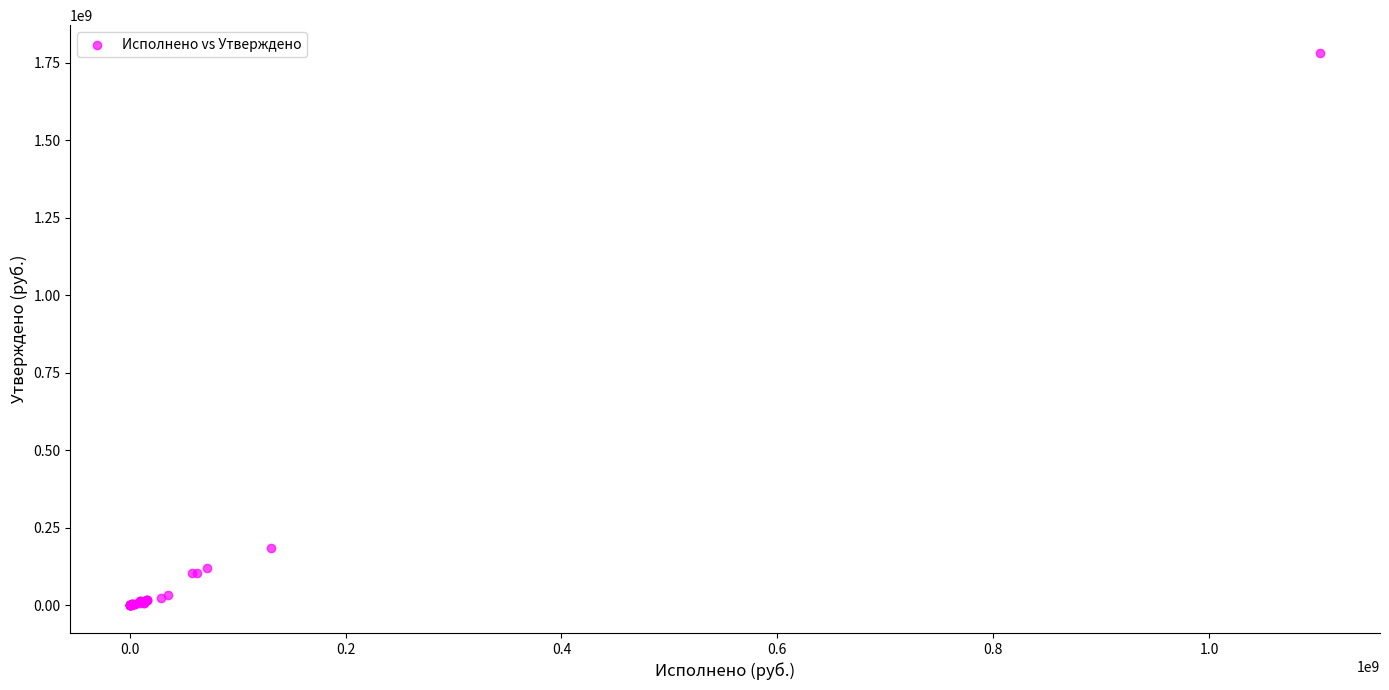

What Y value in the scatter plot is closest to 890715778?

184322123.1